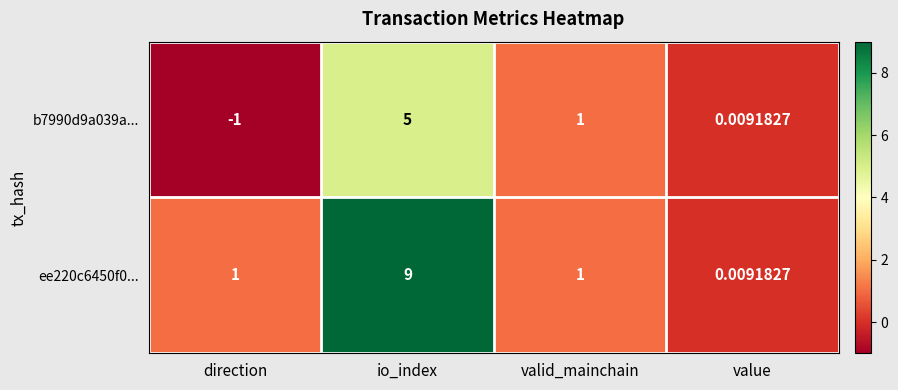

Rank the series by their maximum value, from lowest to highest.

b7990d9a039a..., ee220c6450f0...